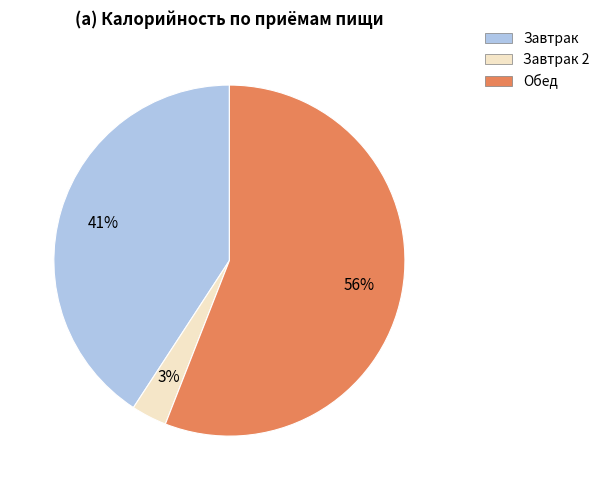

Does any single category account for the majority?

Yes